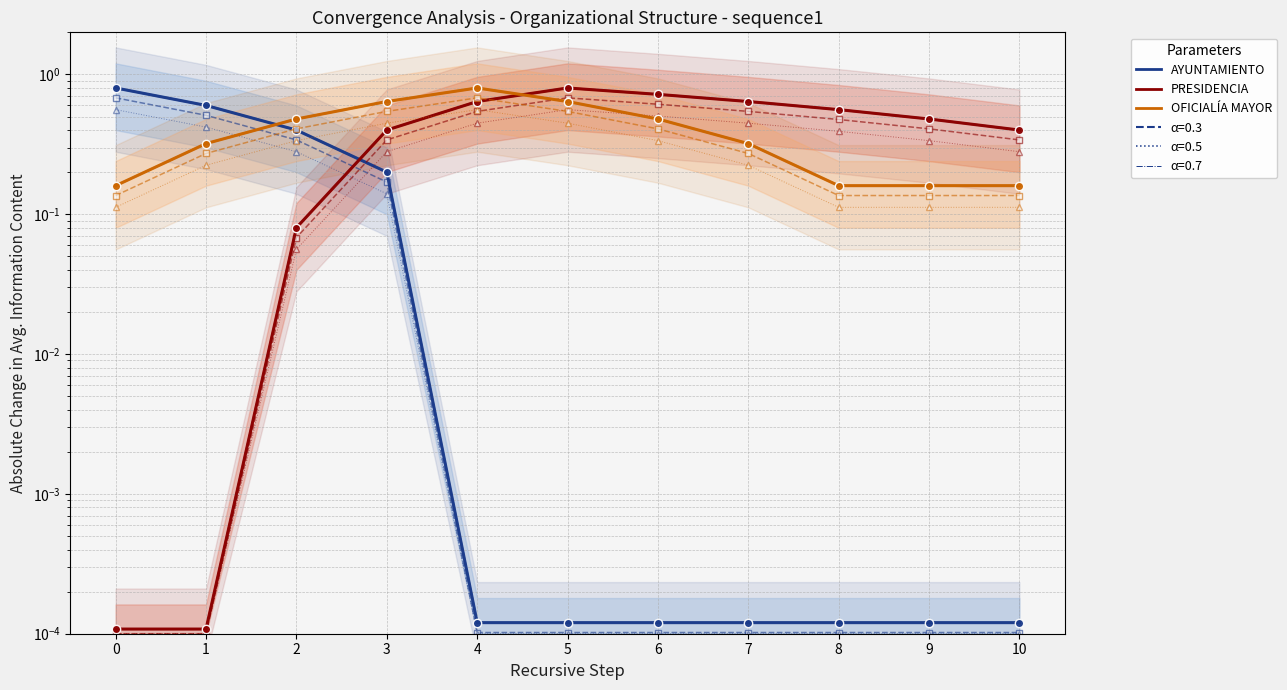

Does the chart have visible grid lines?

Yes